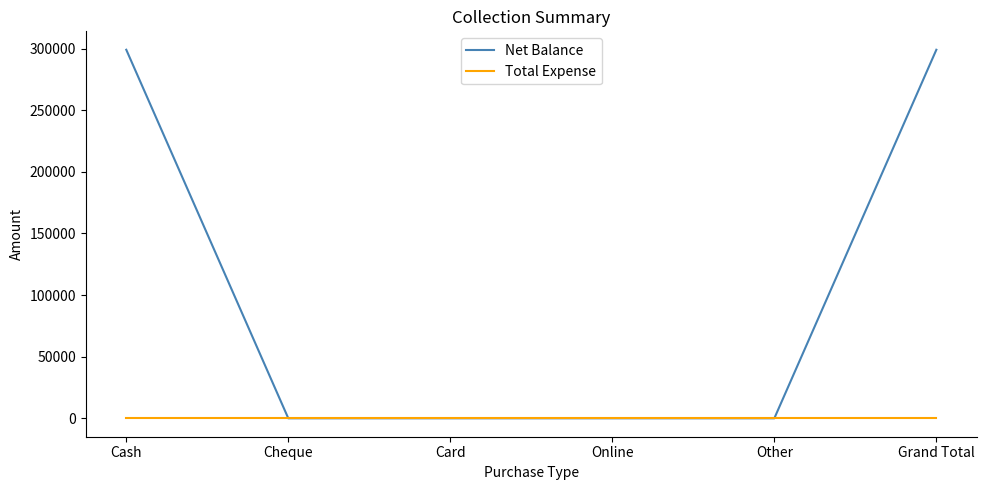

List the series in order of their overall mean, lowest first.

Total Expense, Net Balance